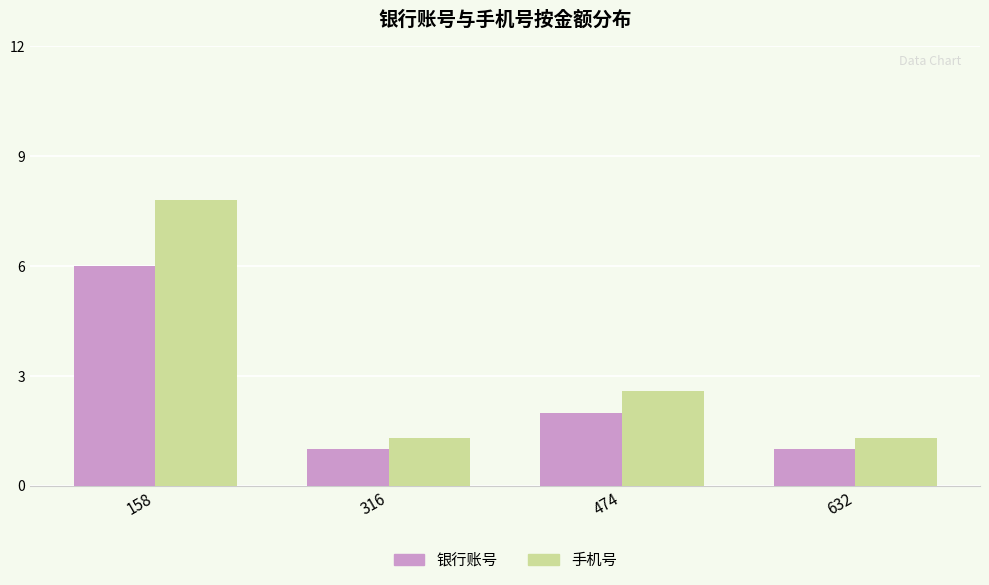

Which category has the highest value in the 手机号 series?

158